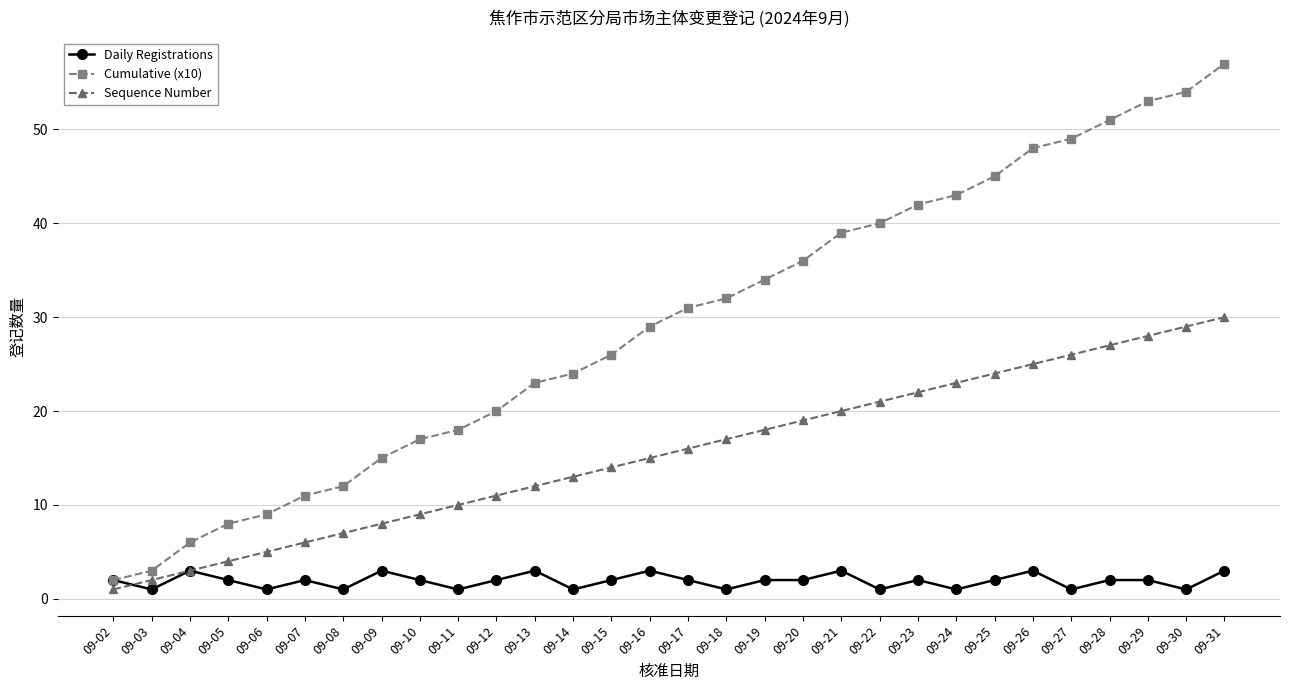

Where is Sequence Number nearest to the value 15?

09-16